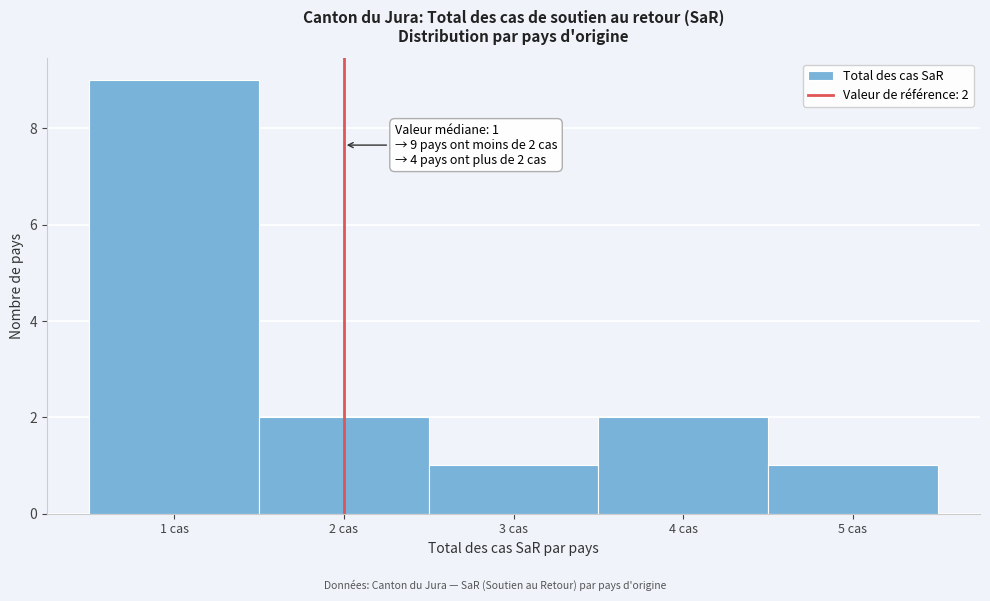

Which range on the x-axis has the tallest bar?

0.5 to 1.5